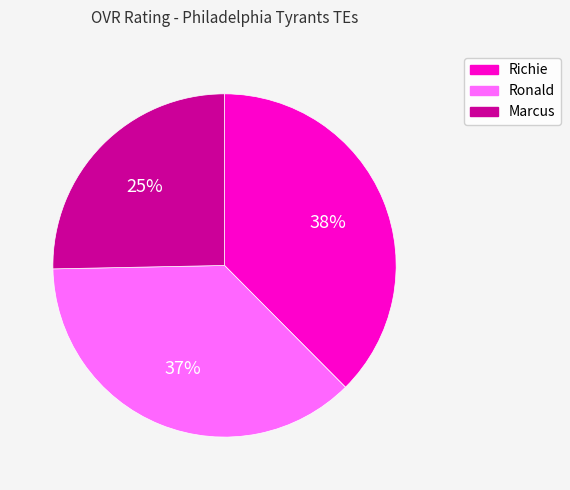

Count the number of slices in the pie.

3